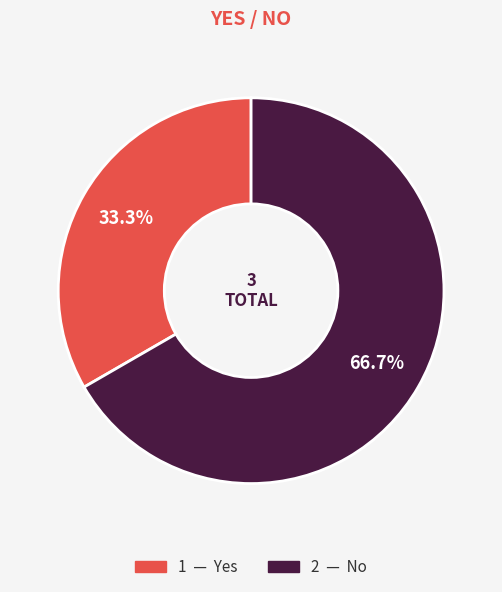

Does any single category account for the majority?

Yes